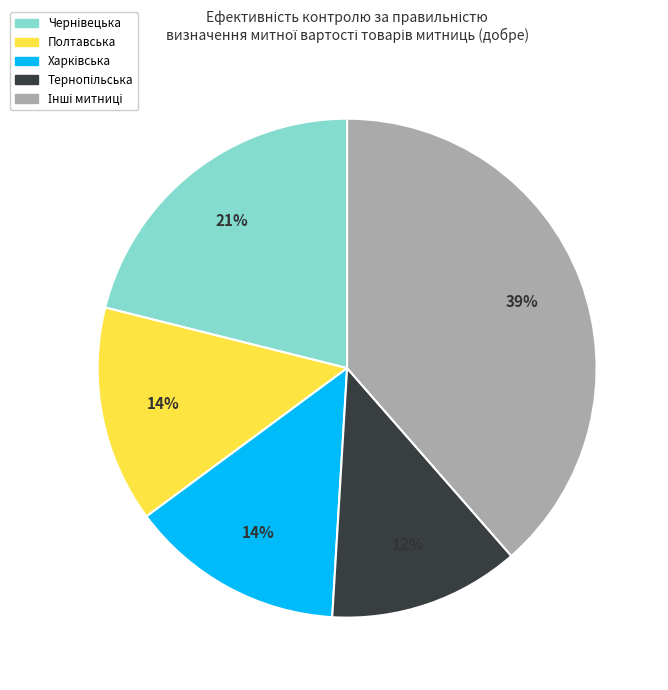

To the nearest percent, what is the average slice percentage?

20%